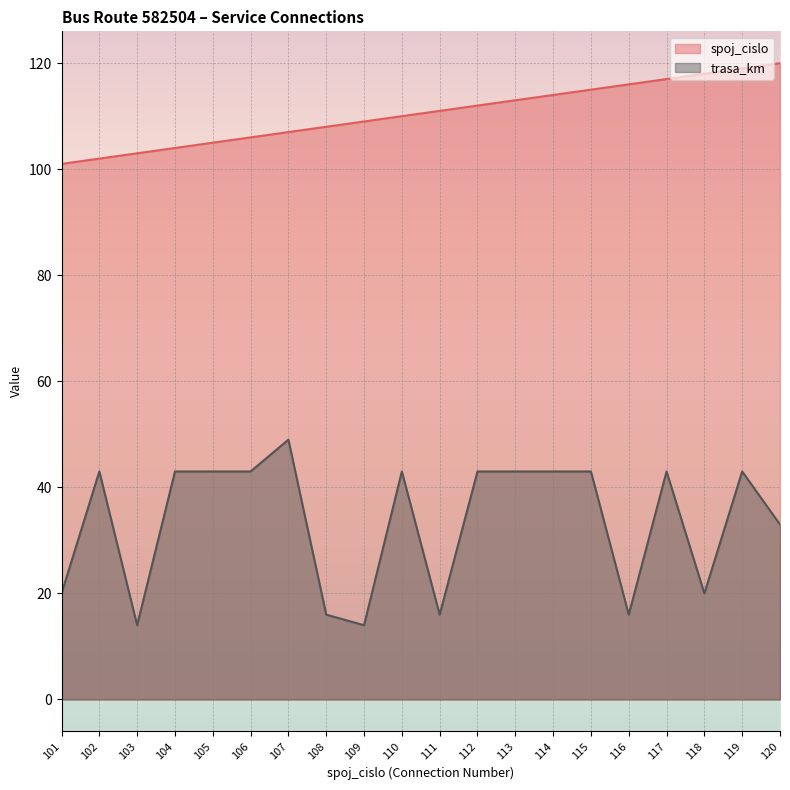

Which series has the largest total across all categories?

spoj_cislo